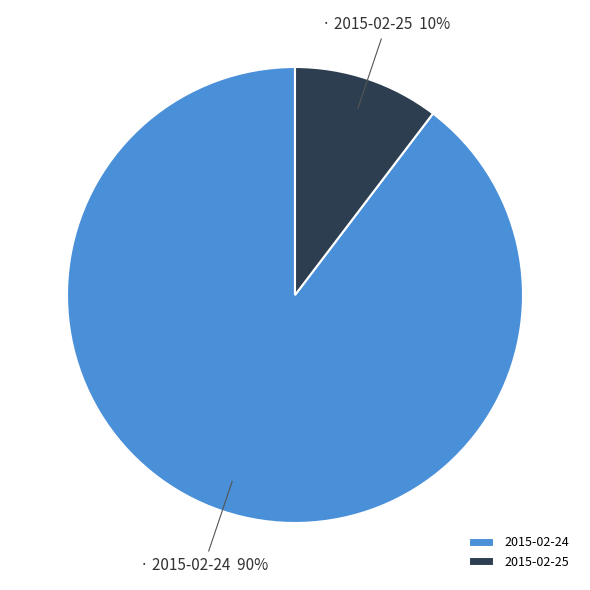

Which category has the biggest portion of the pie?

2015-02-24